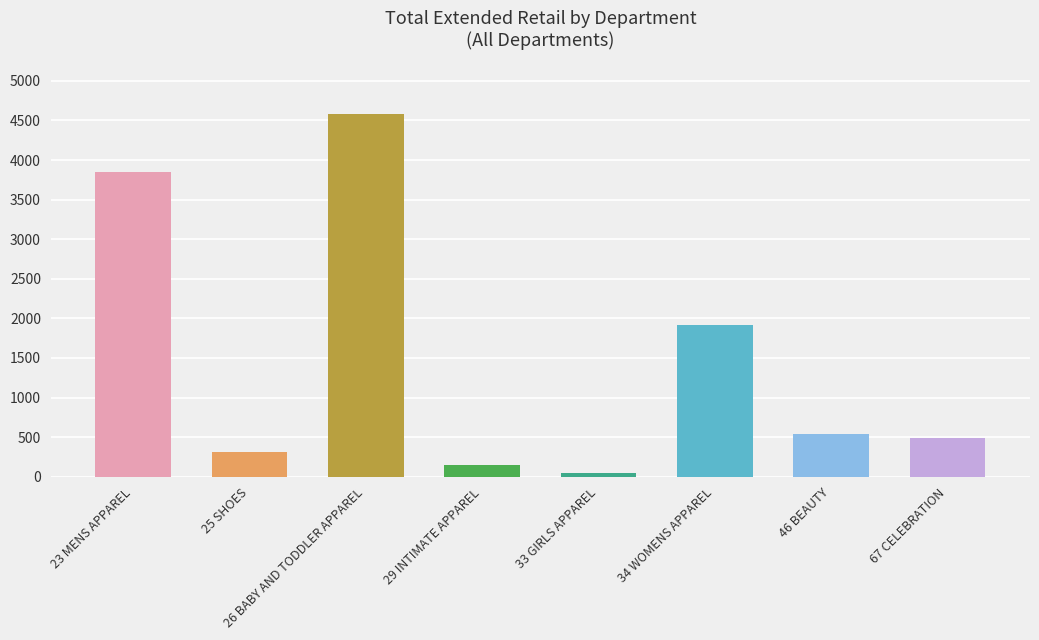

What is the sum of all values?

11890.6